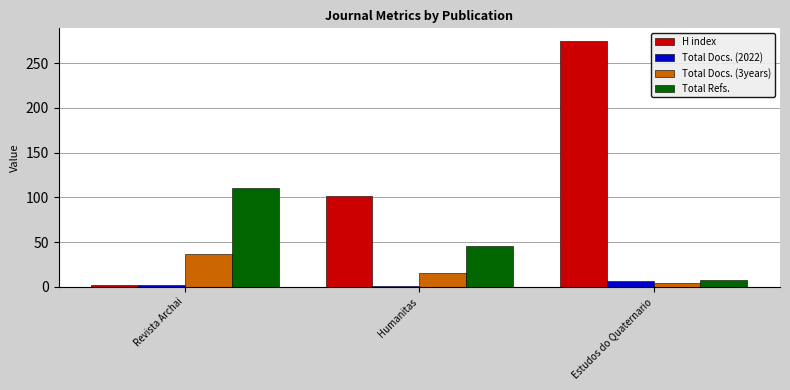

What is the label of the 1st bar from the left?

Revista Archai